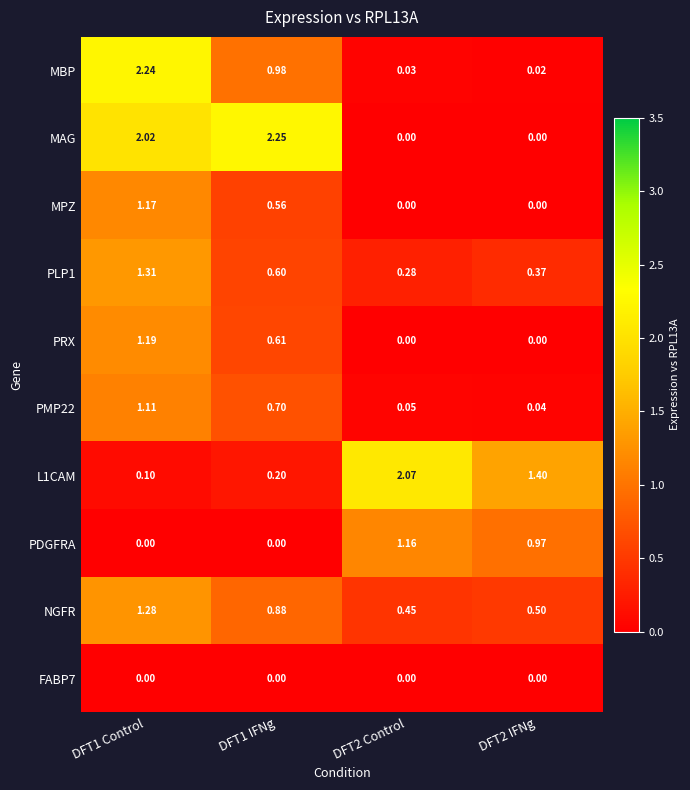

Which series has the largest range (max minus min)?

MAG